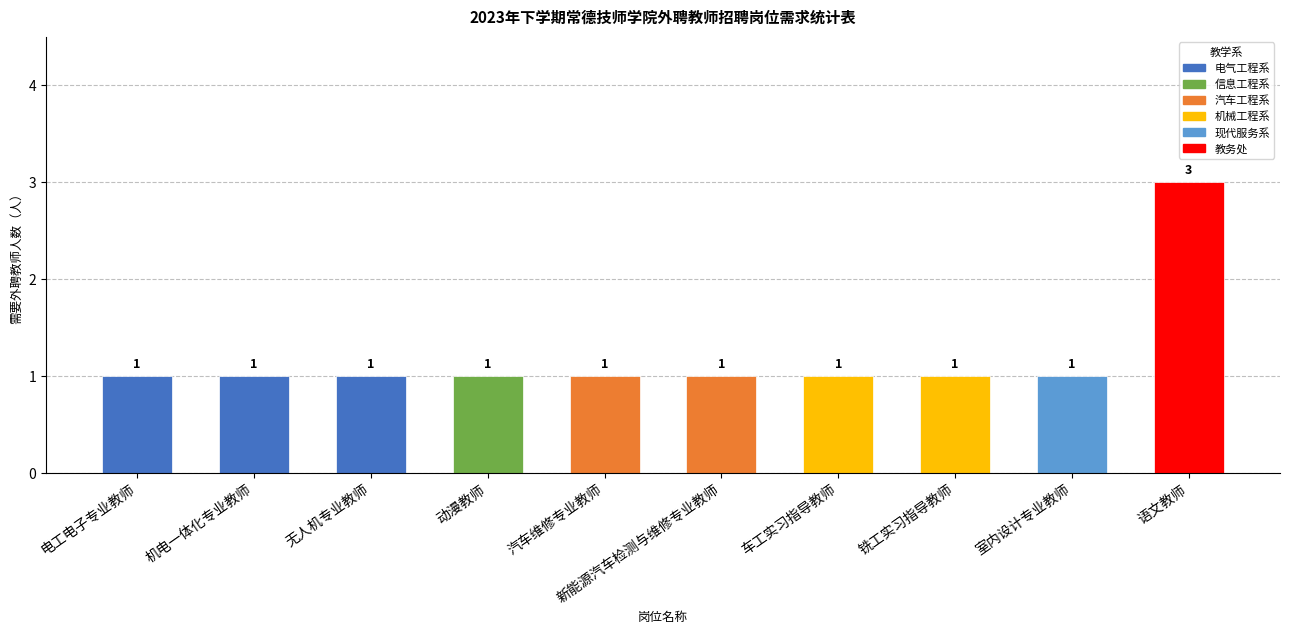

Is it true that the value at 汽车维修专业教师 is 1?

True